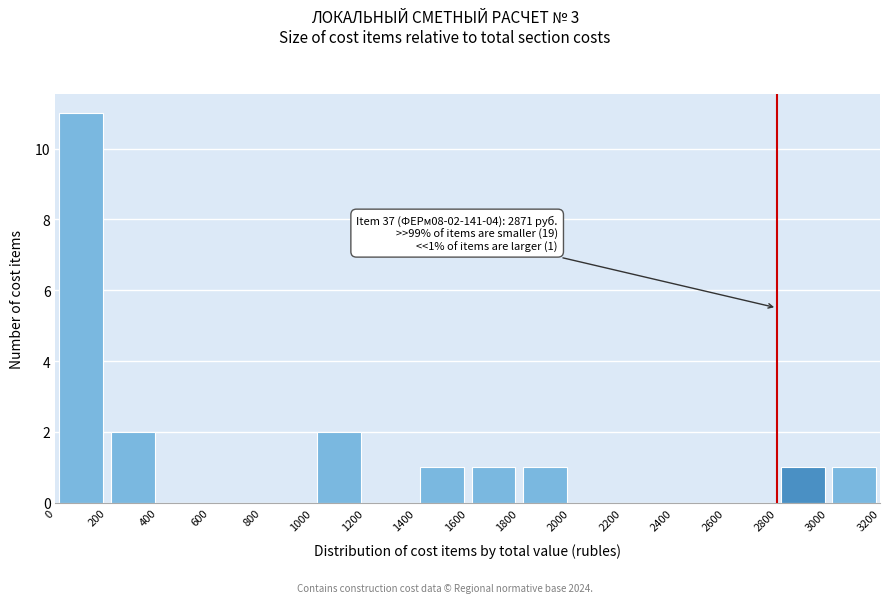

Over which range of the x-axis is the bar tallest?

0 to 200